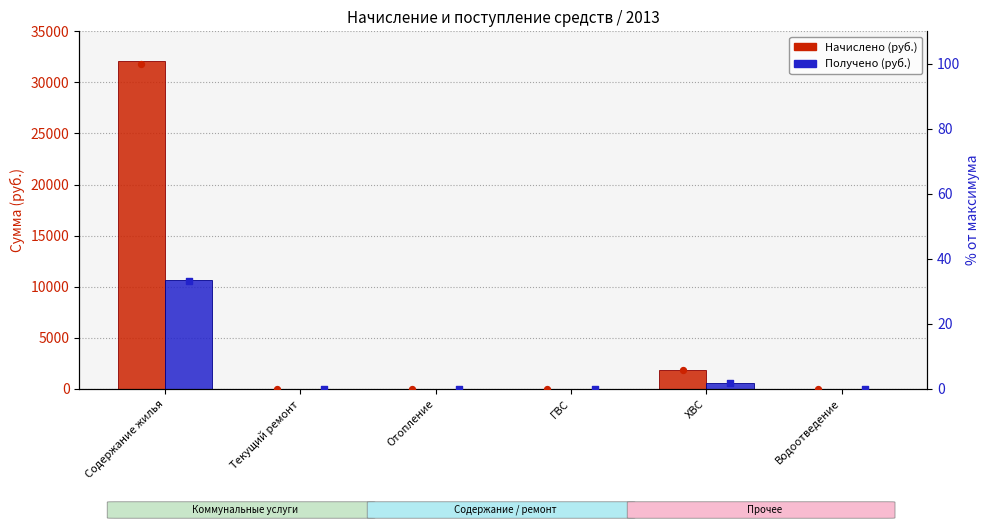

Which series reaches the maximum Y coordinate?

Начислено (руб.)